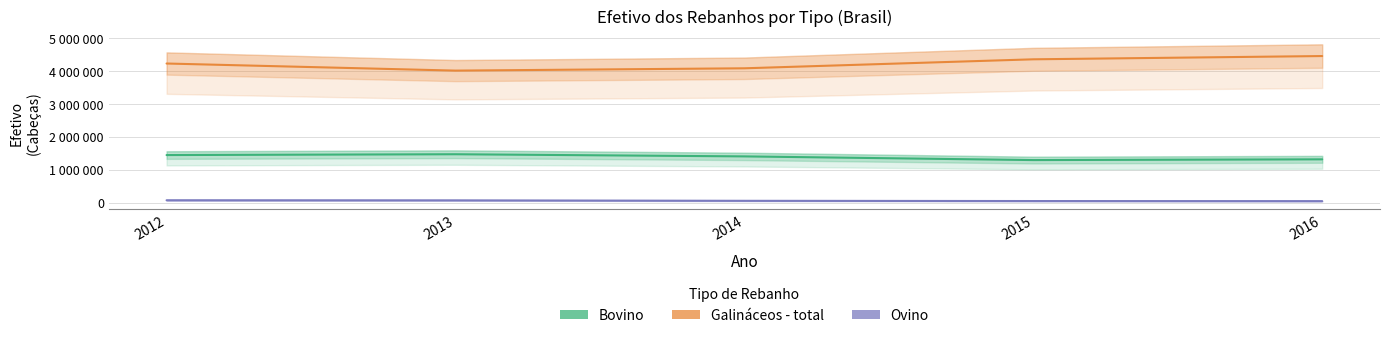

True or false: Galináceos - total and Ovino cross at least once.

False